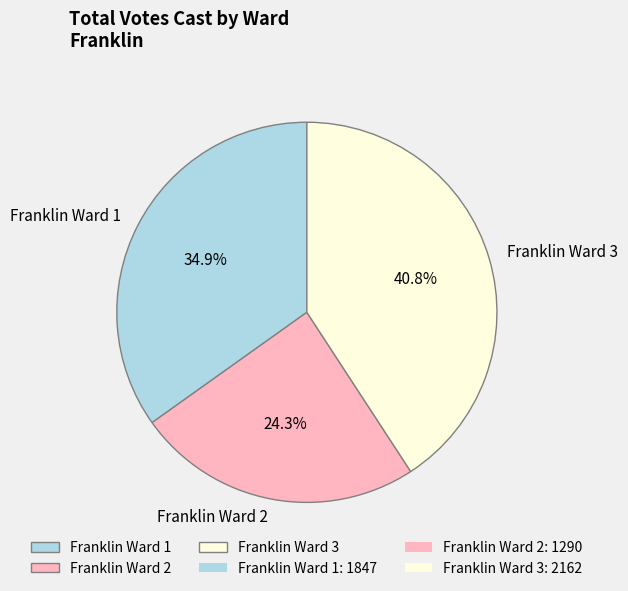

Approximately how many times larger is the value at Franklin Ward 2 compared to Franklin Ward 3?

0.6